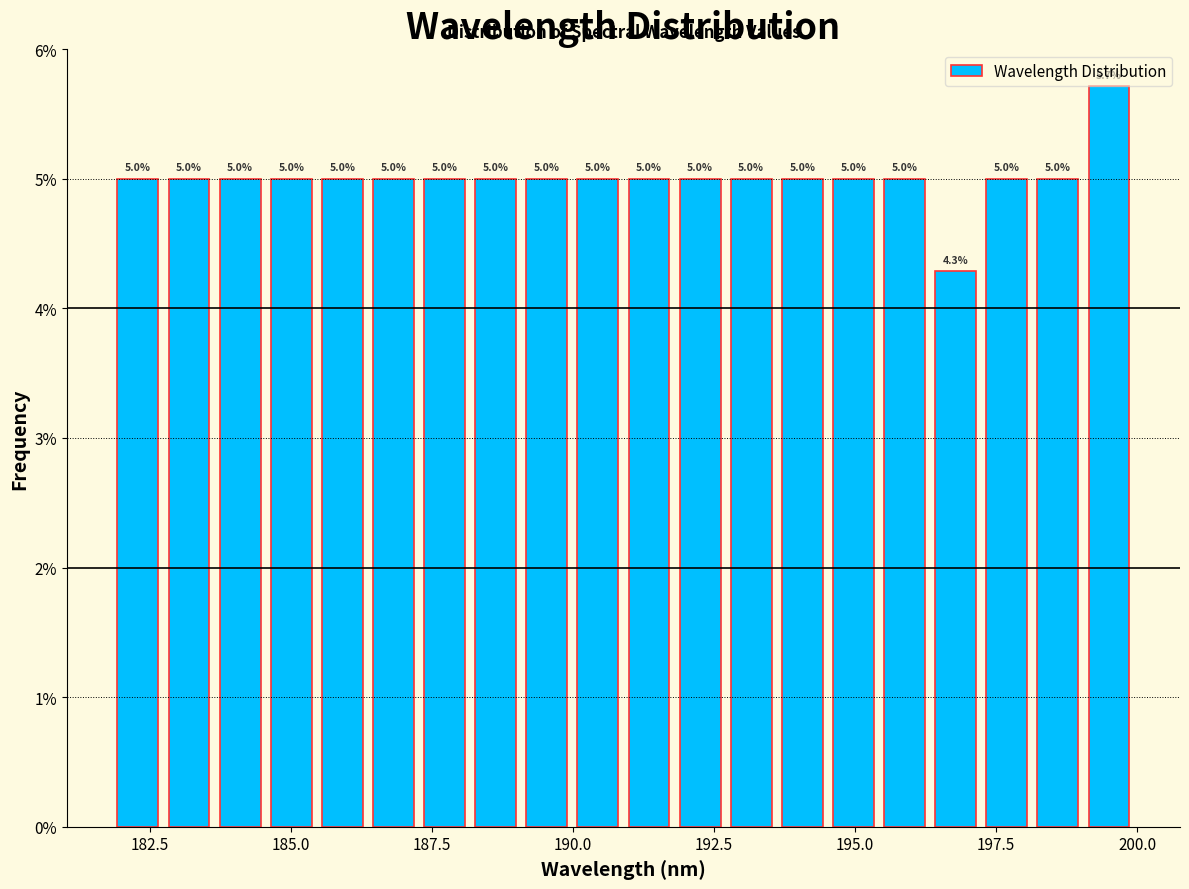

Read against the x-axis, roughly where is the centre of the tallest bar?

199.5